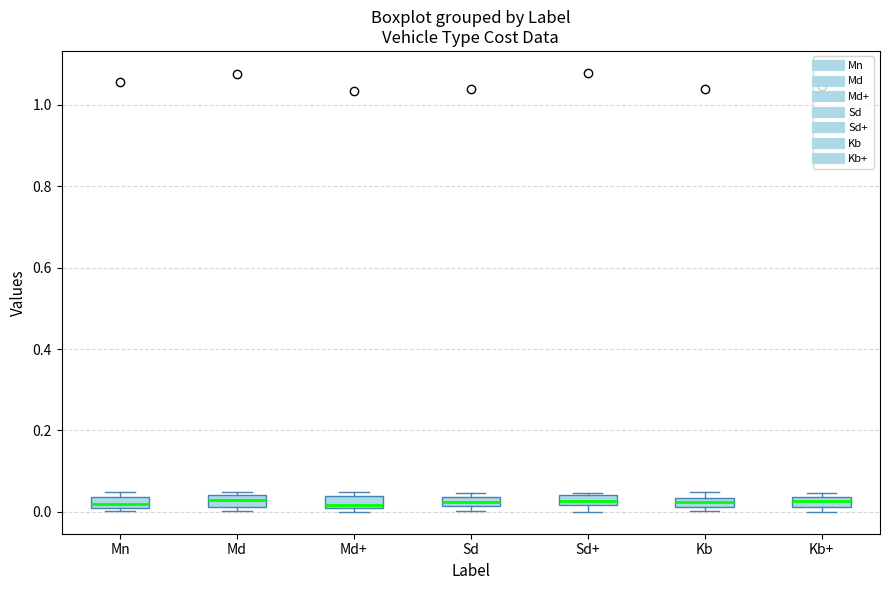

Where is the lower edge of the box for Sd+ on the y-axis? The values are not printed on the chart, so give them approximately, as read against the axis.

0.02